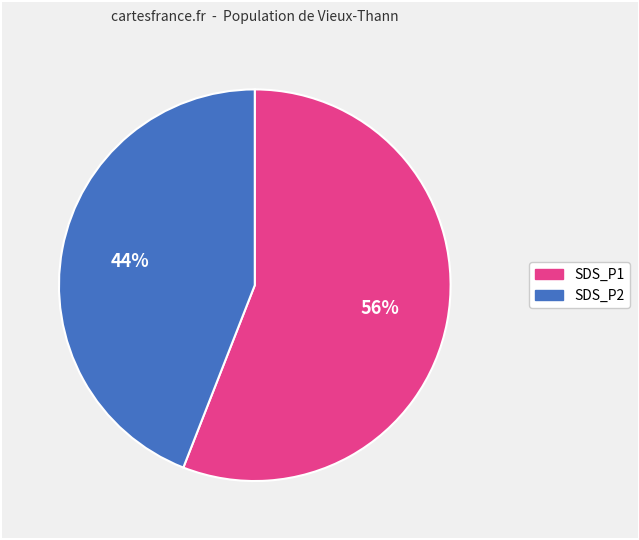

How many segments does this pie chart have?

2